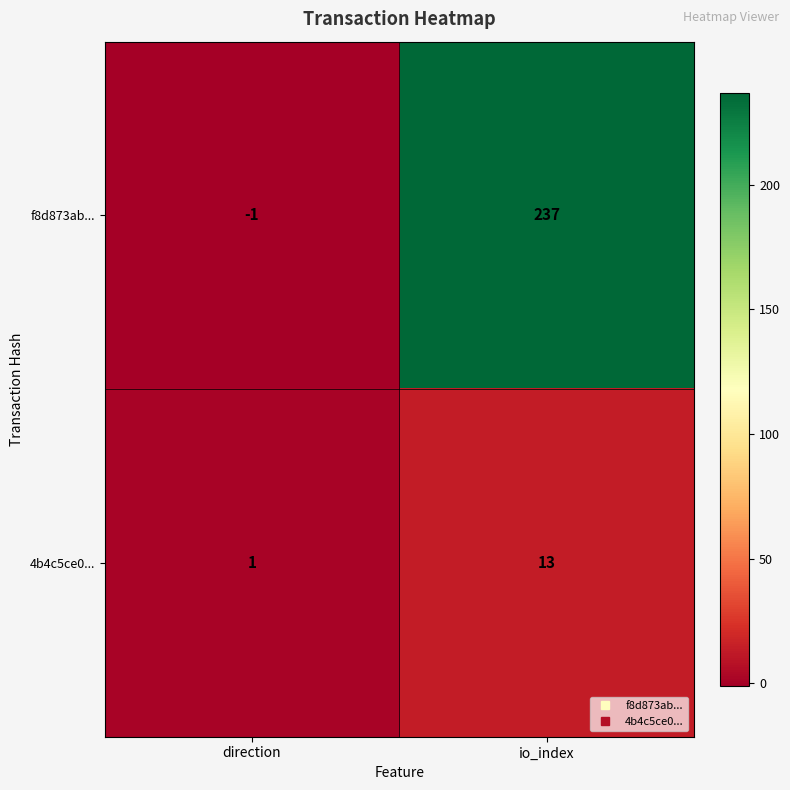

How many data points does each series have?

2